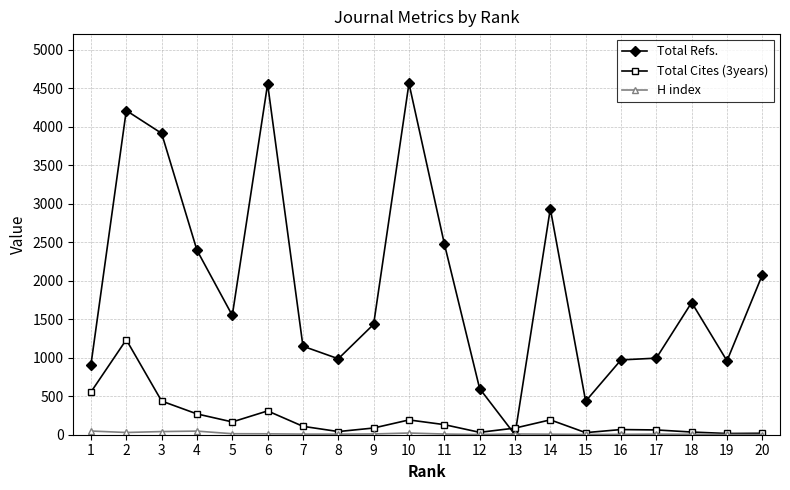

What is the greatest value displayed?

4560